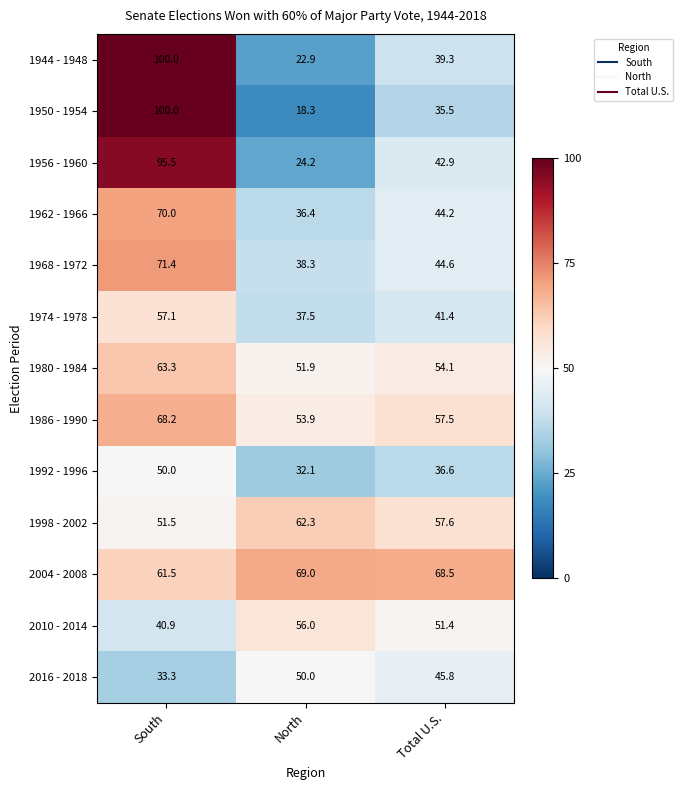

Which label corresponds to the largest value in the chart?

South